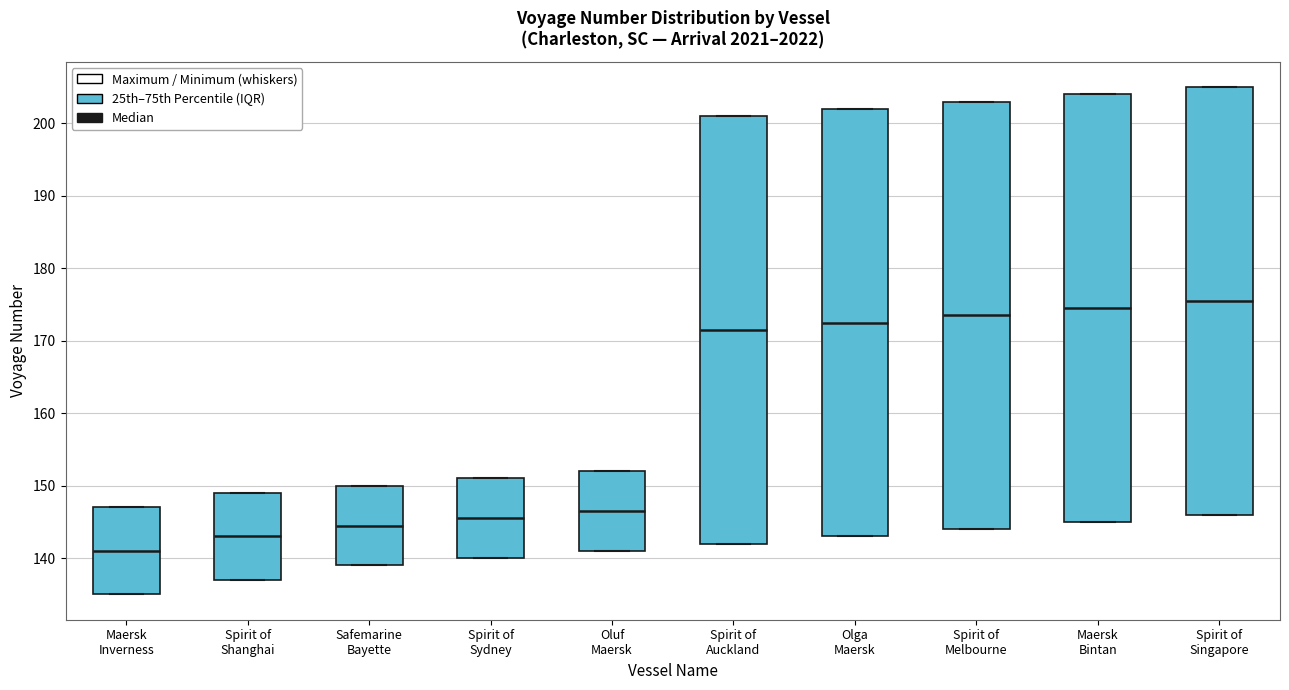

Reading left to right, read every box against the y-axis: the position of its median line, the range the box covers, and the ends of its whiskers. The values are not printed on the chart, so give them approximately, as read against the axis.

Maersk Inverness: median 141, box 135 to 147, whiskers 135 to 147
Spirit of Shanghai: median 143, box 137 to 149, whiskers 137 to 149
Safemarine Bayette: median 145, box 139 to 150, whiskers 139 to 150
Spirit of Sydney: median 146, box 140 to 151, whiskers 140 to 151
Oluf Maersk: median 147, box 141 to 152, whiskers 141 to 152
Spirit of Auckland: median 172, box 142 to 201, whiskers 142 to 201
Olga Maersk: median 173, box 143 to 202, whiskers 143 to 202
Spirit of Melbourne: median 174, box 144 to 203, whiskers 144 to 203
Maersk Bintan: median 175, box 145 to 204, whiskers 145 to 204
Spirit of Singapore: median 176, box 146 to 205, whiskers 146 to 205